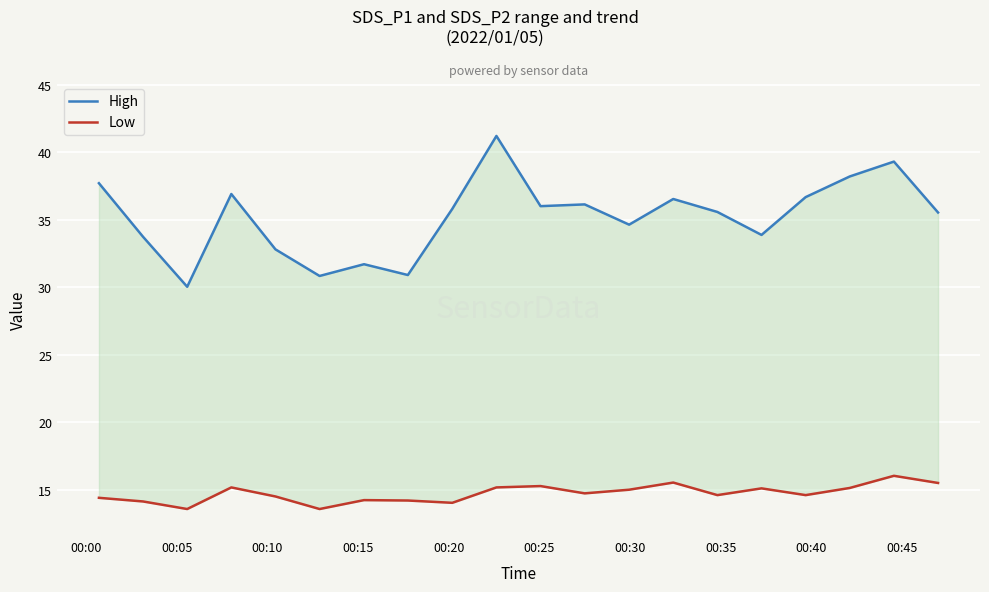

What is the label of the 20th point from the right?

00:00